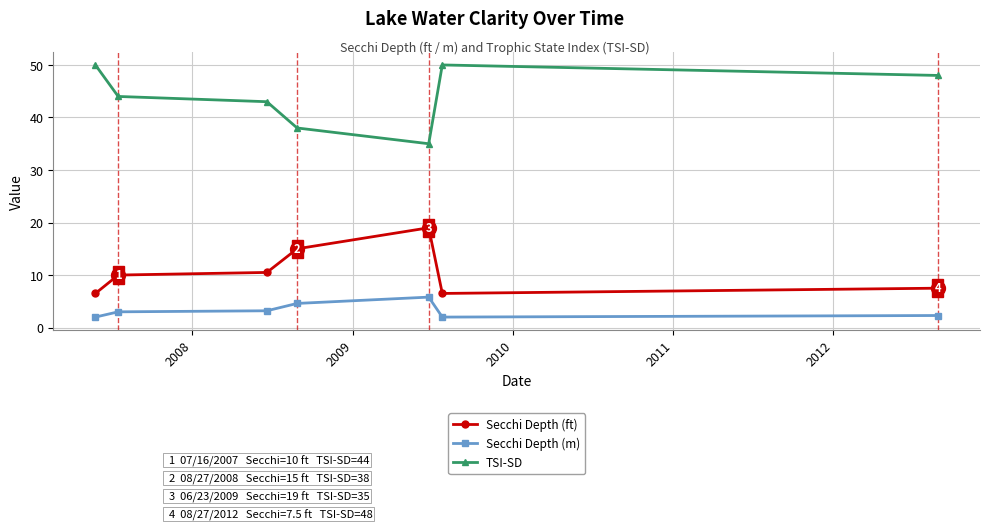

Rank the series by their maximum value, from highest to lowest.

TSI-SD, Secchi Depth (ft), Secchi Depth (m)